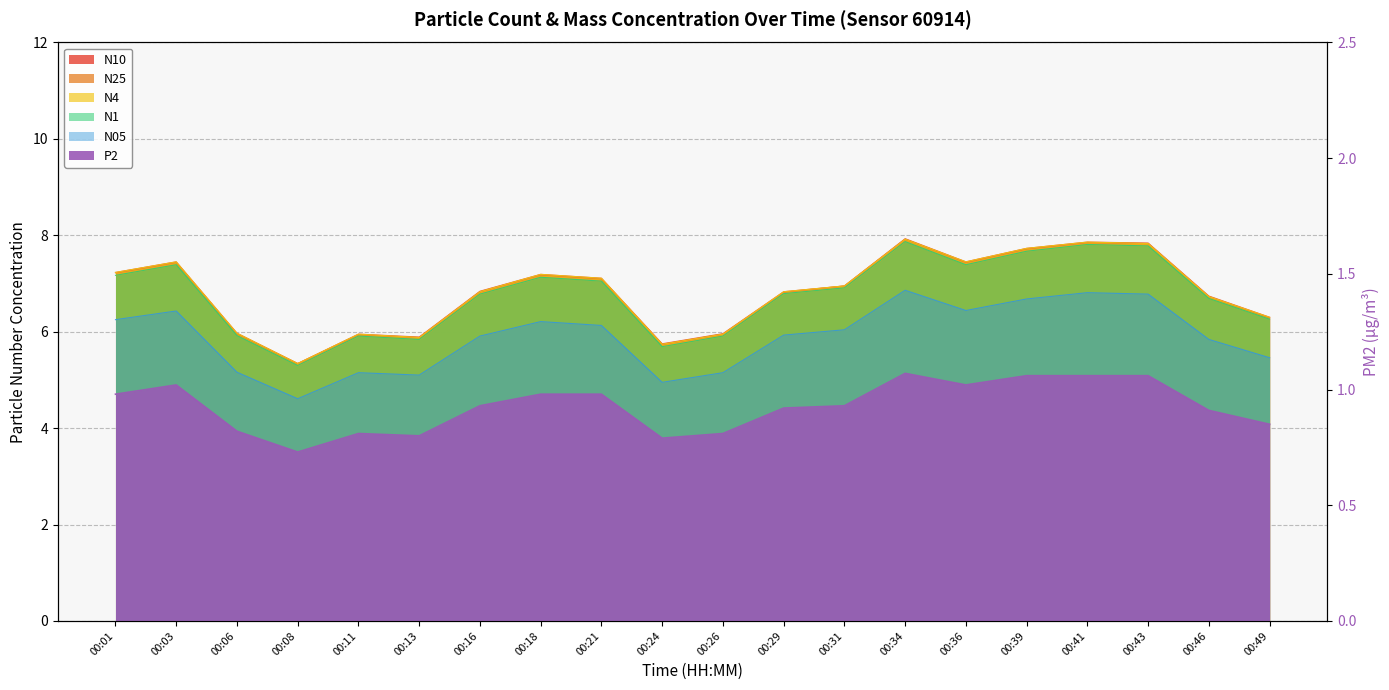

The N4 series shows 7.9 at 00:34. True or false?

True